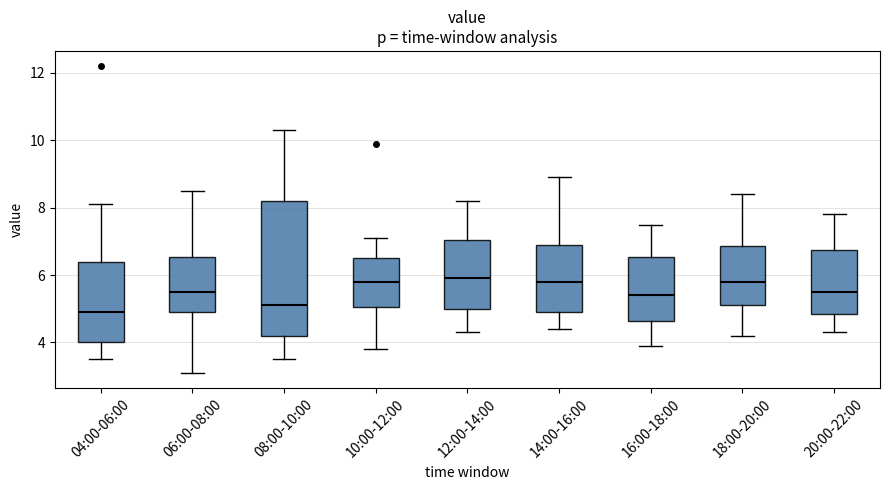

Comparing the boxes themselves (not the whiskers), which one is the tallest?

08:00-10:00